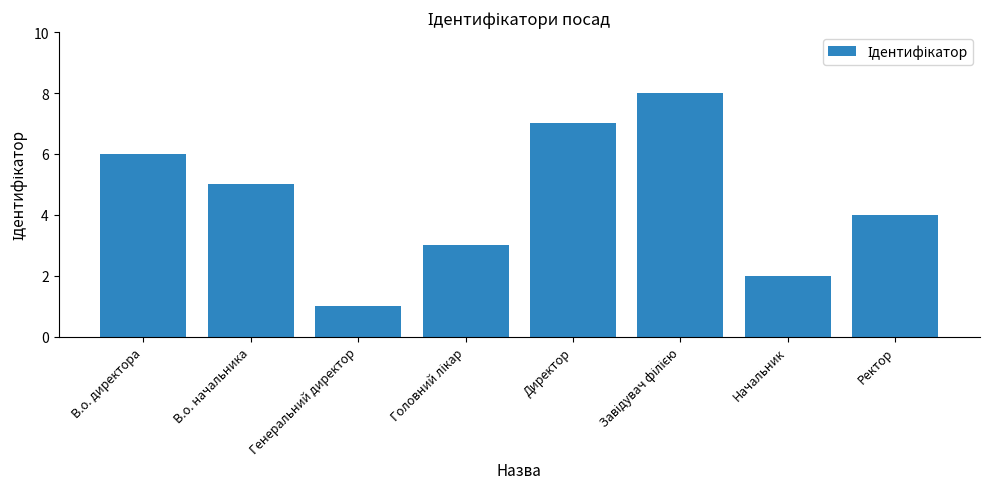

Reading left to right, extract all data points from this chart.

6	5	1	3	7	8	2	4